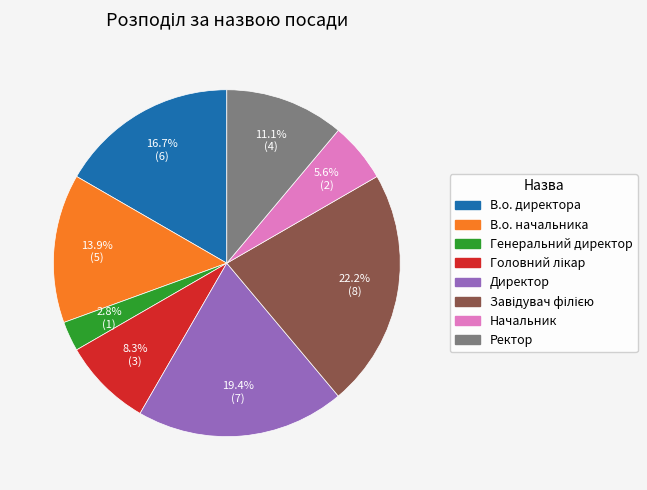

Count the number of slices in the pie.

8